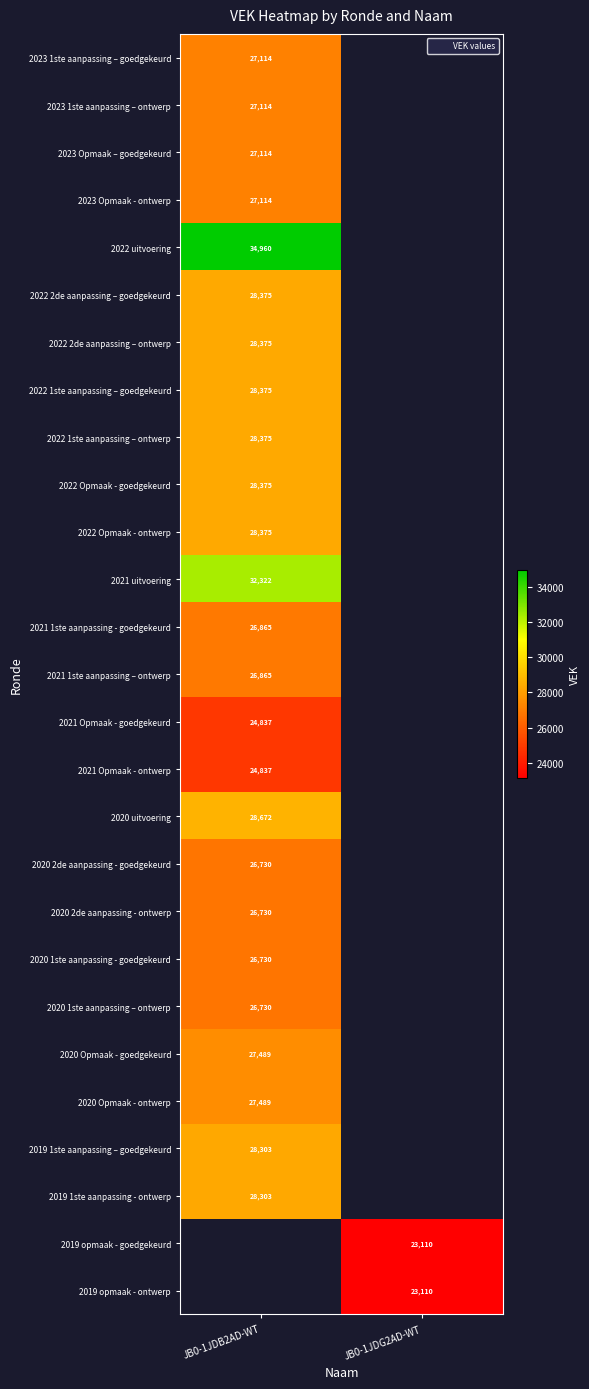

What value does the 2020 2de aanpassing - ontwerp series have at JB0-1JDB2AD-WT?

26730.0